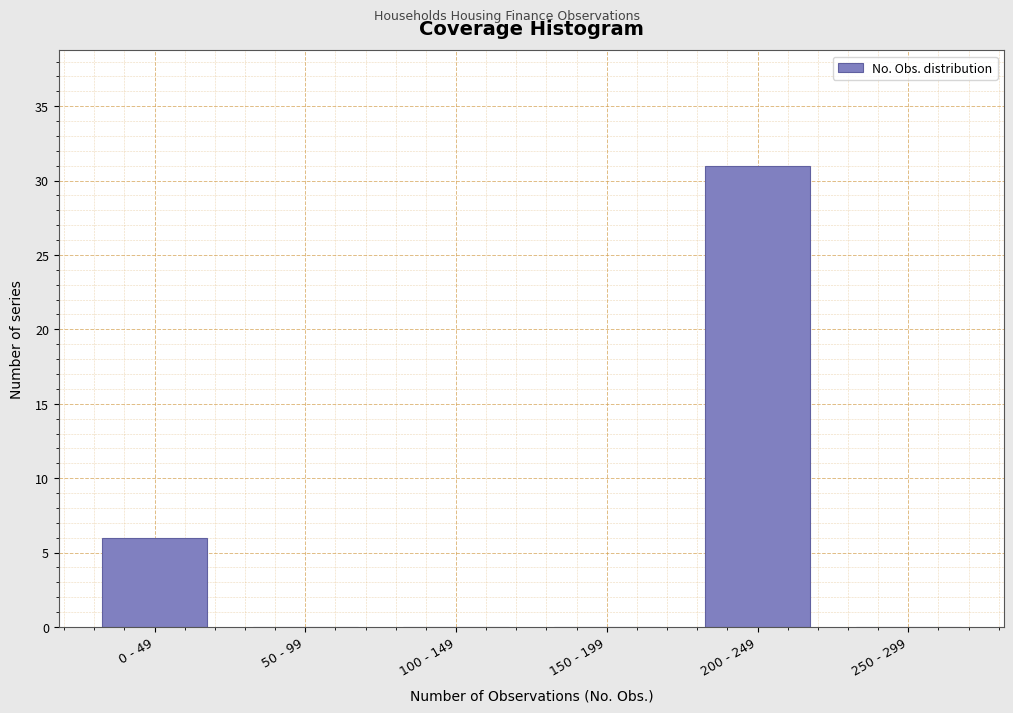

Reading left to right, list all the values displayed in this chart.

0 - 49=6	50 - 99=0	100 - 149=0	150 - 199=0	200 - 249=31	250 - 299=0